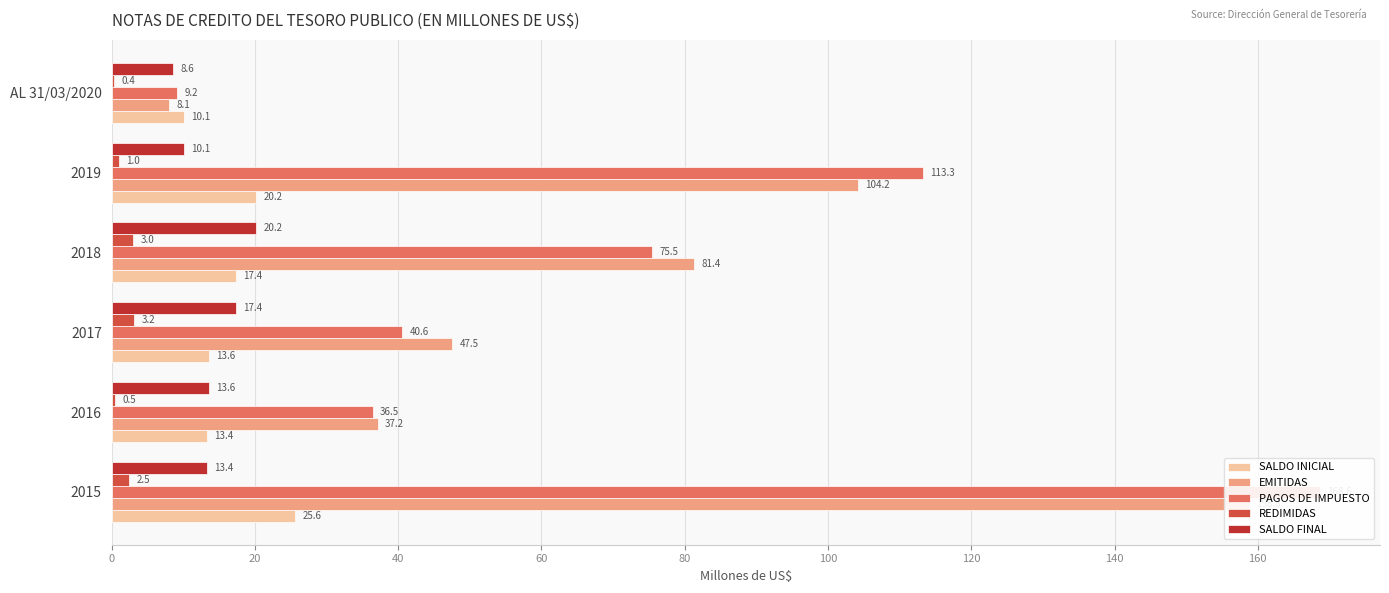

What is the difference between the highest and lowest values at AL 31/03/2020?

9.7